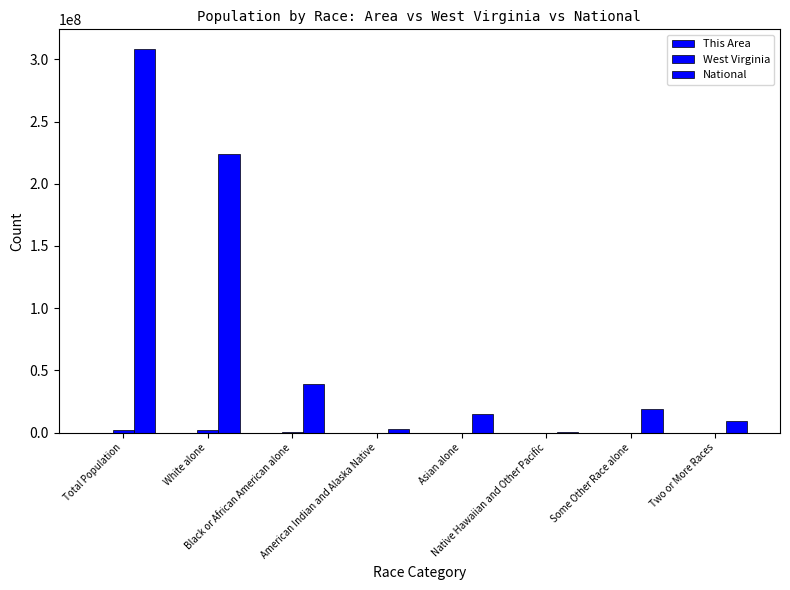

Between Total Population and Black or African American alone, which series saw the biggest shift?

National